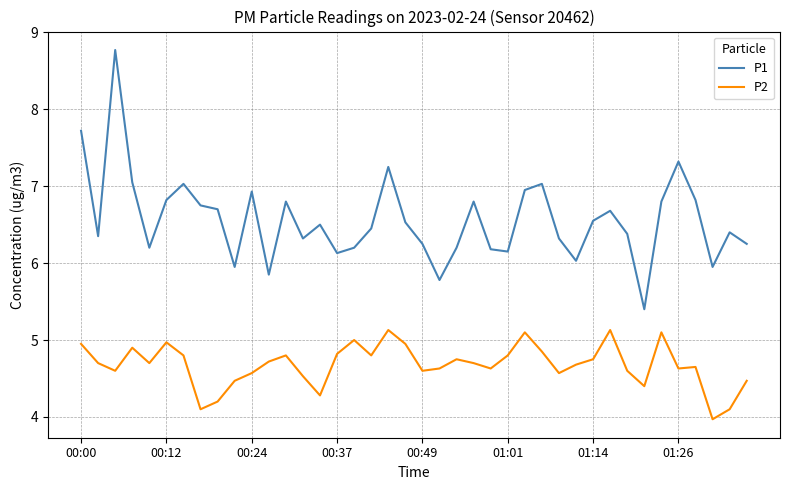

Does the chart have visible grid lines?

Yes